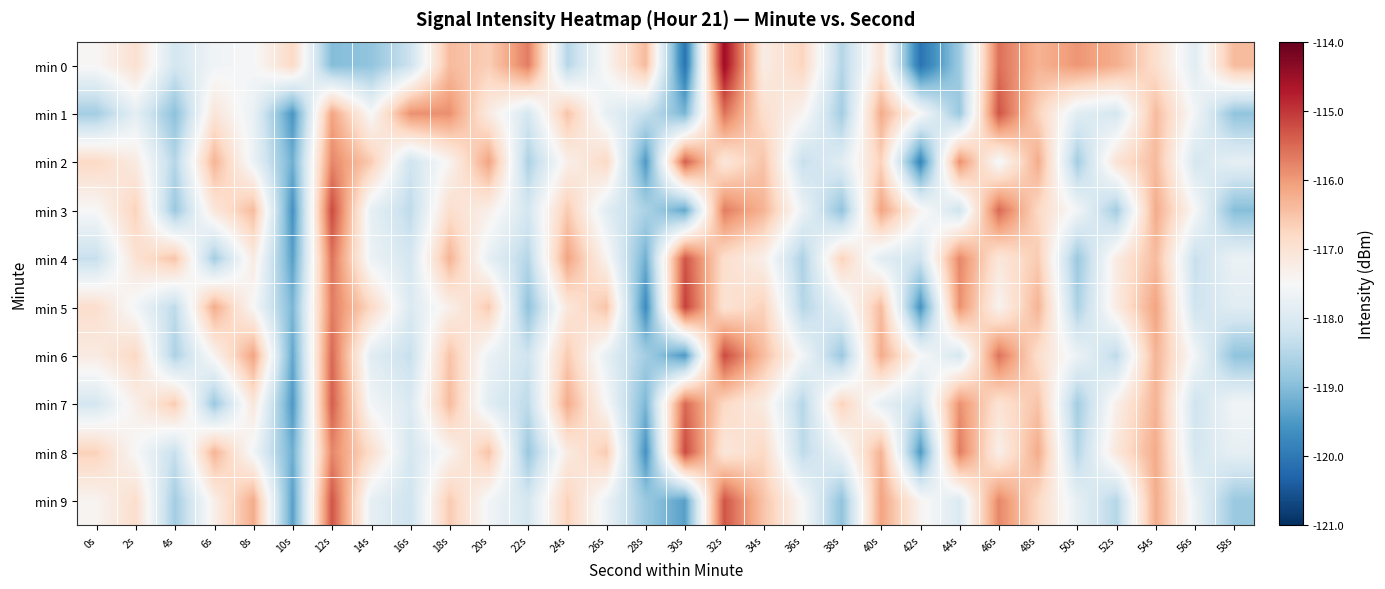

At which category is the sum across all series the highest?

12s